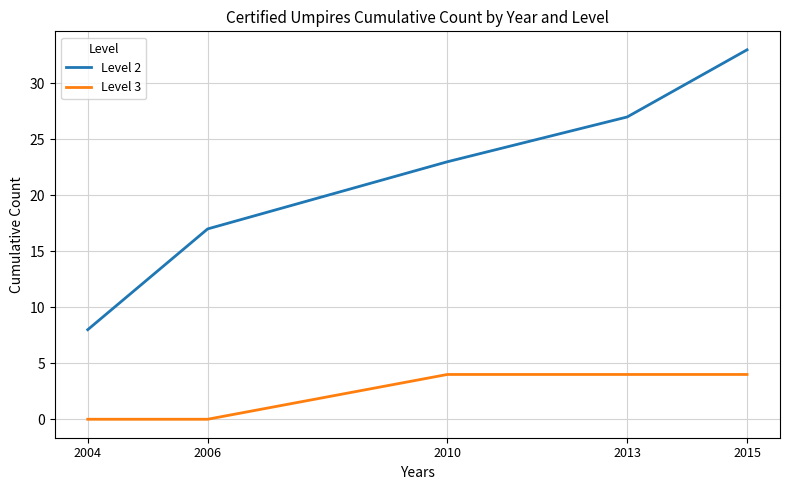

True or false: Level 3 and Level 2 cross at least once.

False